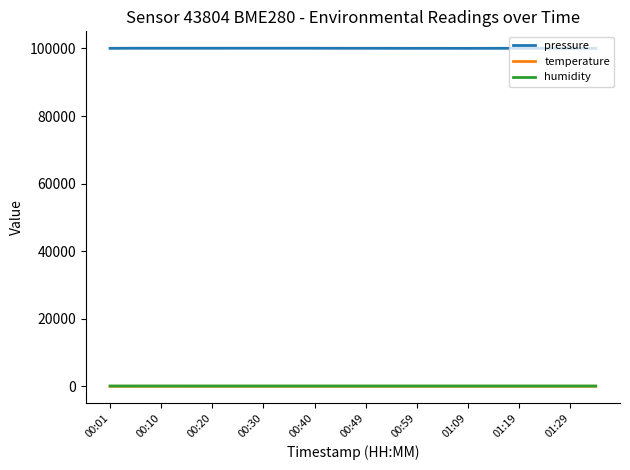

True or false: temperature and pressure intersect in this chart.

False